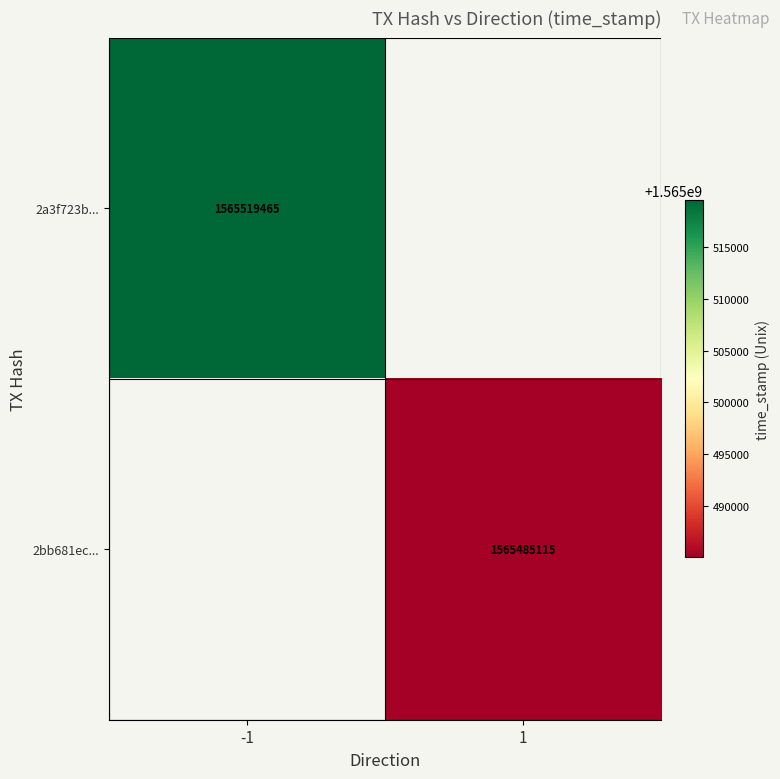

At how many categories does at least one series exceed 1565494498?

1